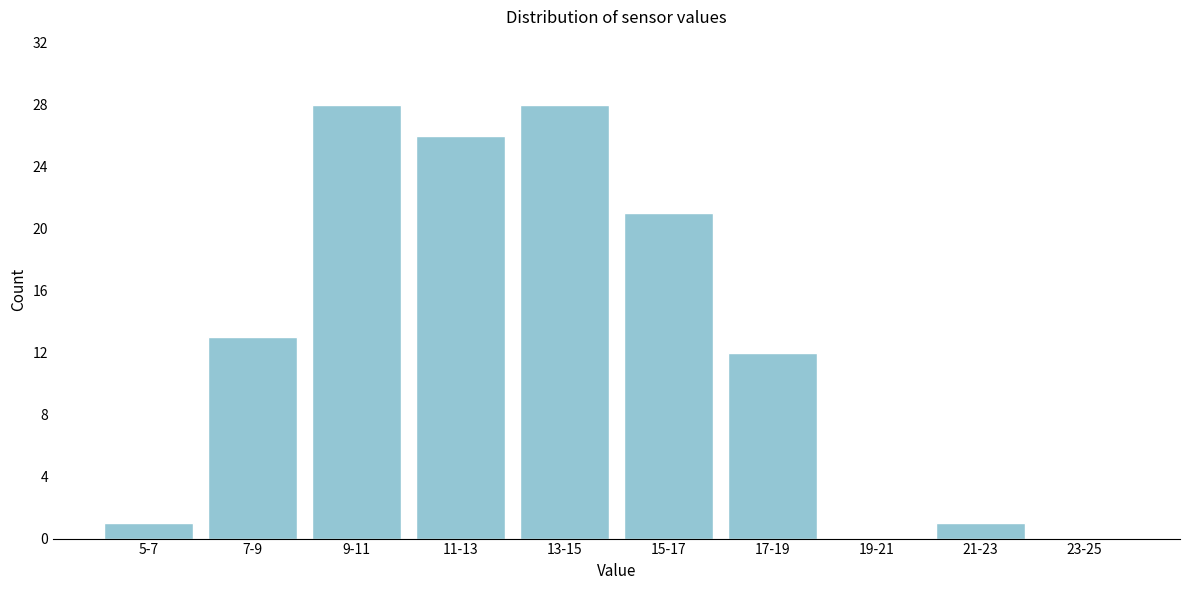

Reading right to left, transcribe all the data shown in this chart.

23-25=0	21-23=1	19-21=0	17-19=12	15-17=21	13-15=28	11-13=26	9-11=28	7-9=13	5-7=1